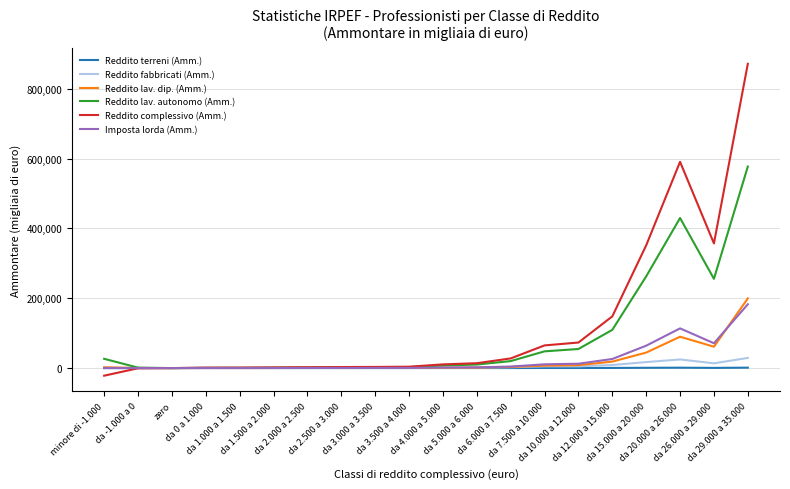

What is the maximum value shown in the chart?

871517